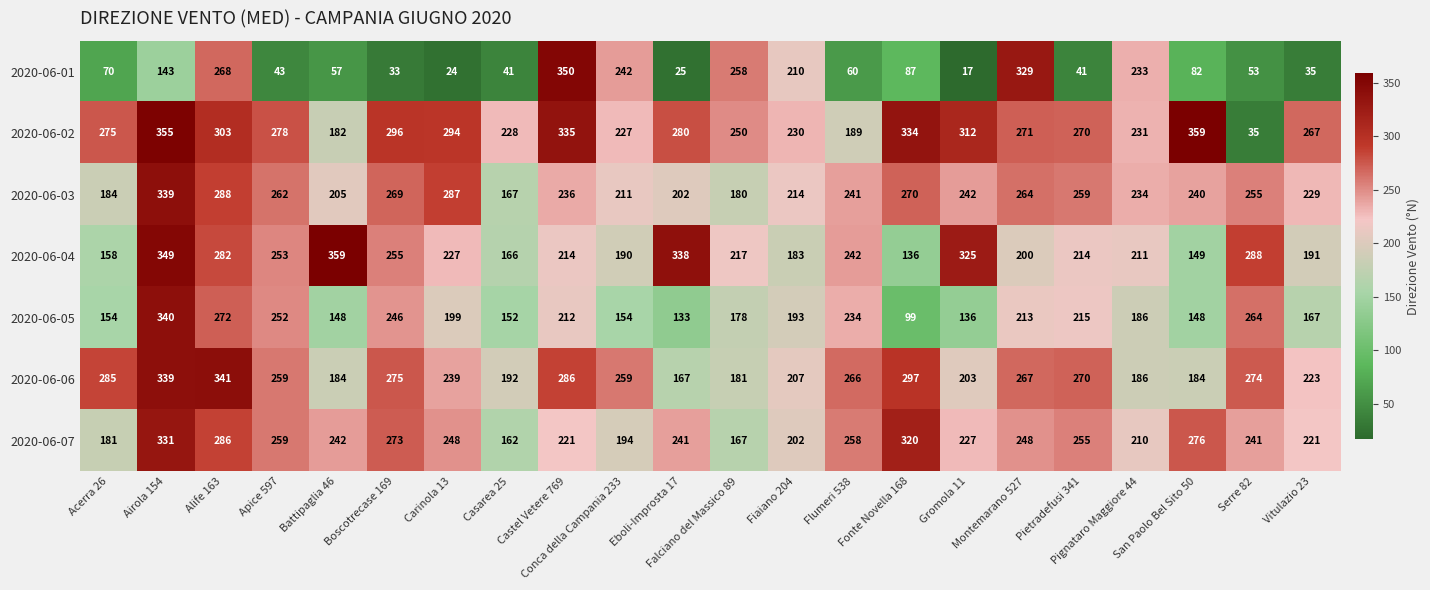

Which series has the largest total across all categories?

2020-06-02